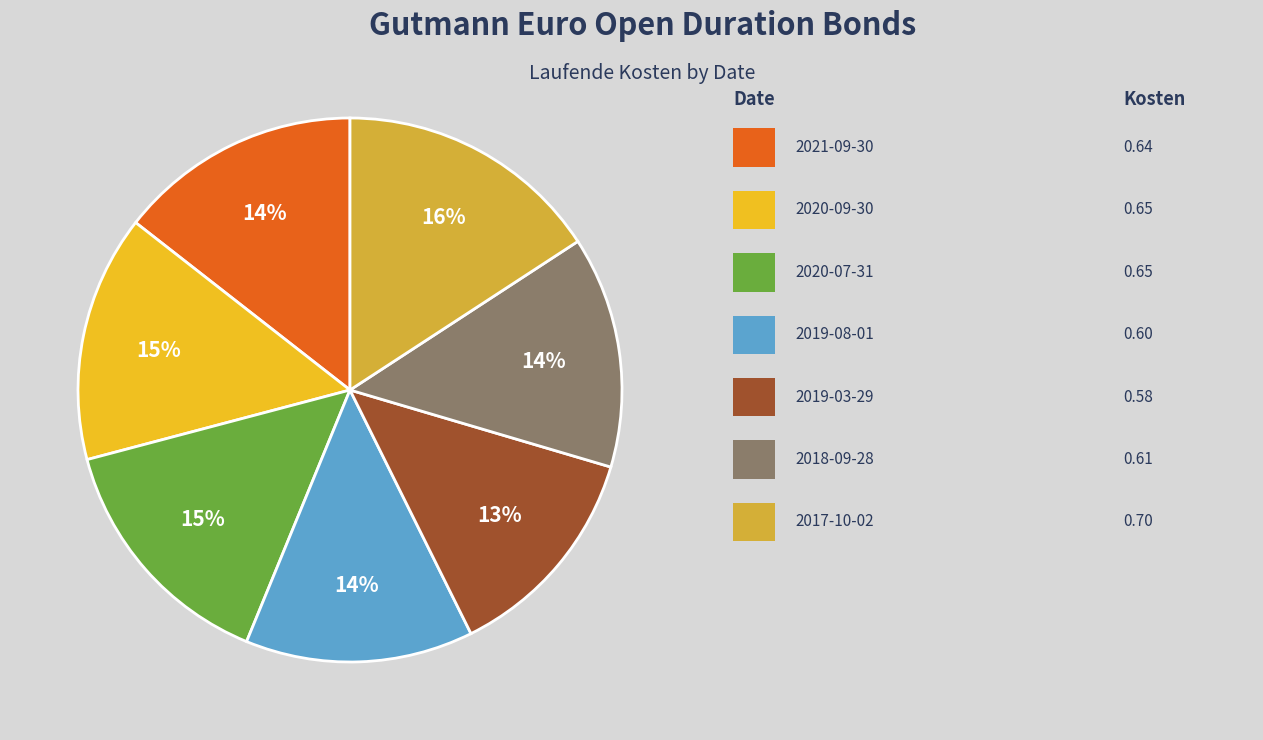

Is there a majority slice in this chart?

No